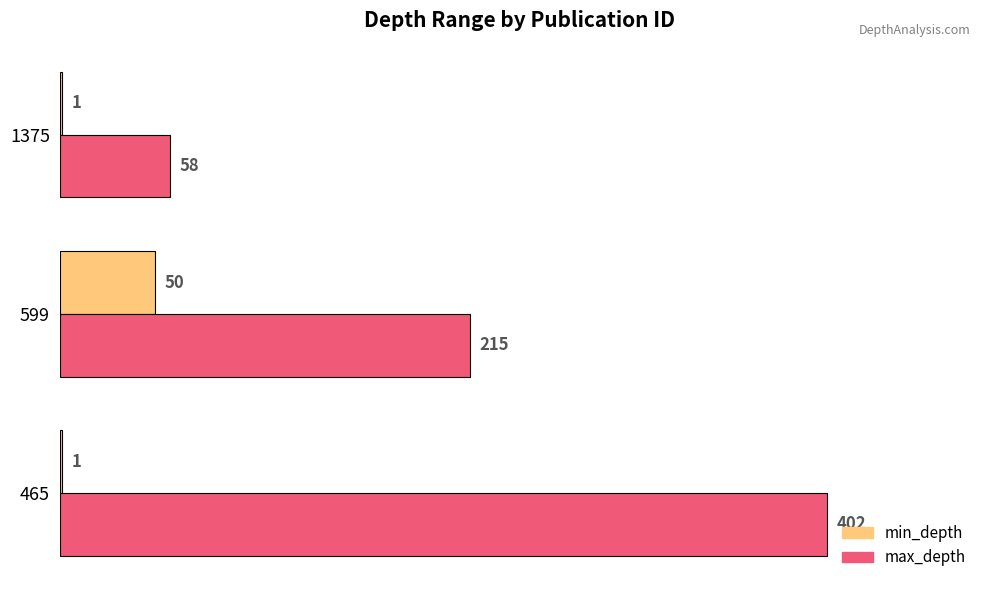

What is the approximate value of min_depth at 599?

50